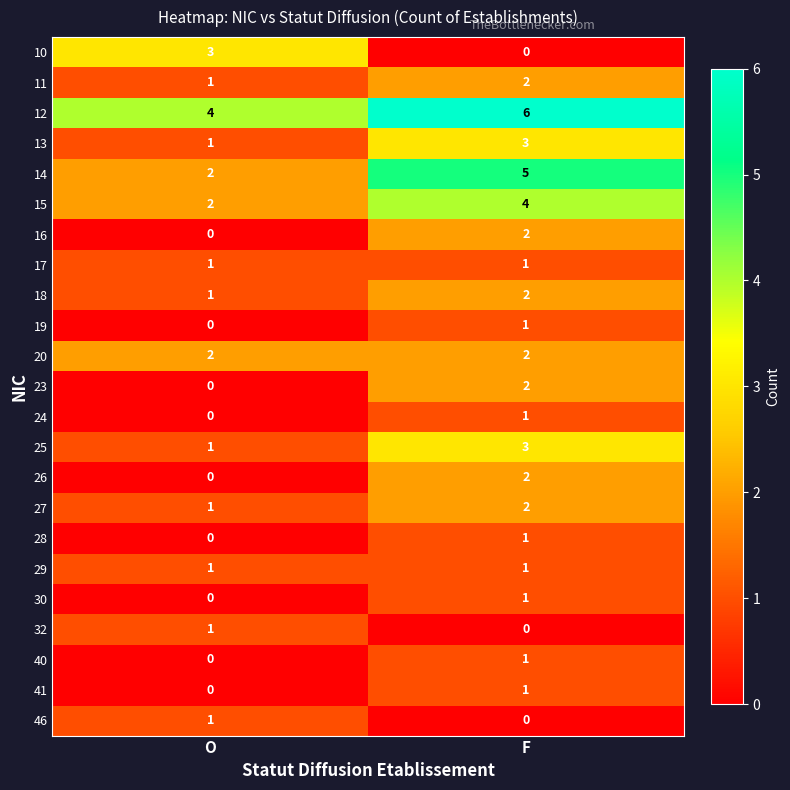

The 27 series shows 2 at F. True or false?

True